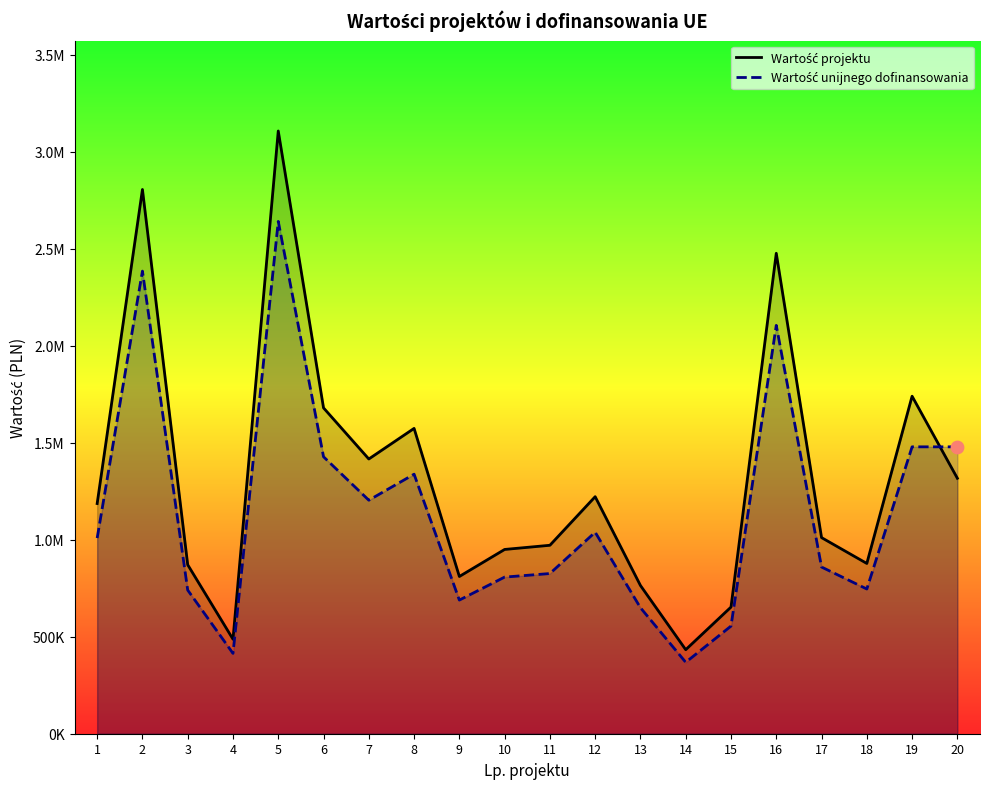

Is the value of Wartość projektu at 2 greater than the value of Wartość unijnego dofinansowania at 16?

Yes